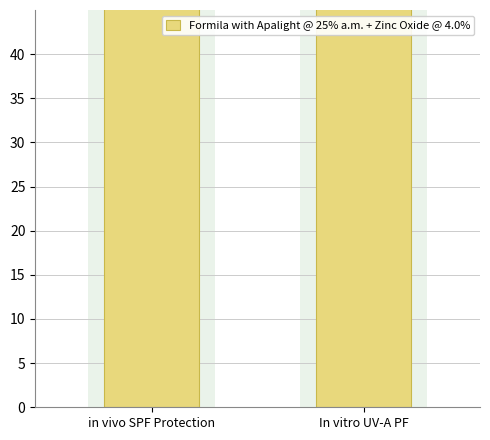

What is the label of the 1st bar from the right?

In vitro UV-A PF